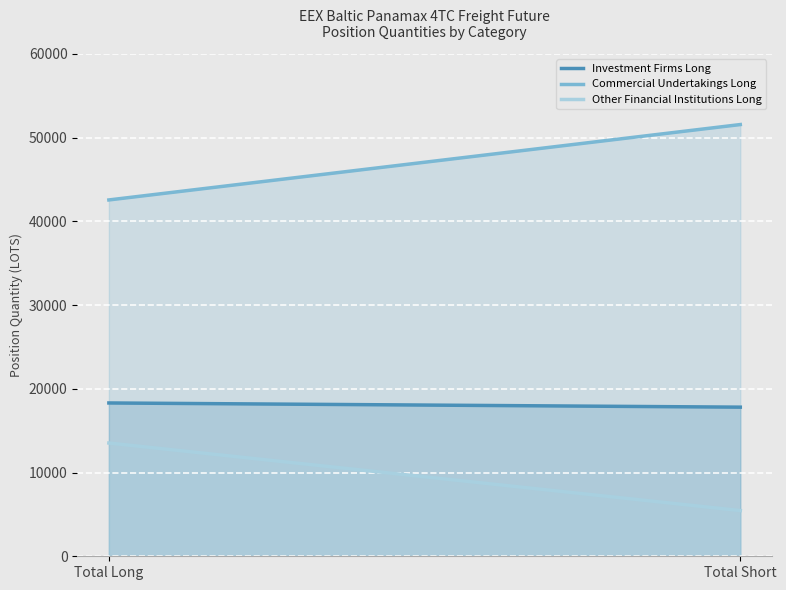

At which category is the sum across all series the highest?

Total Short